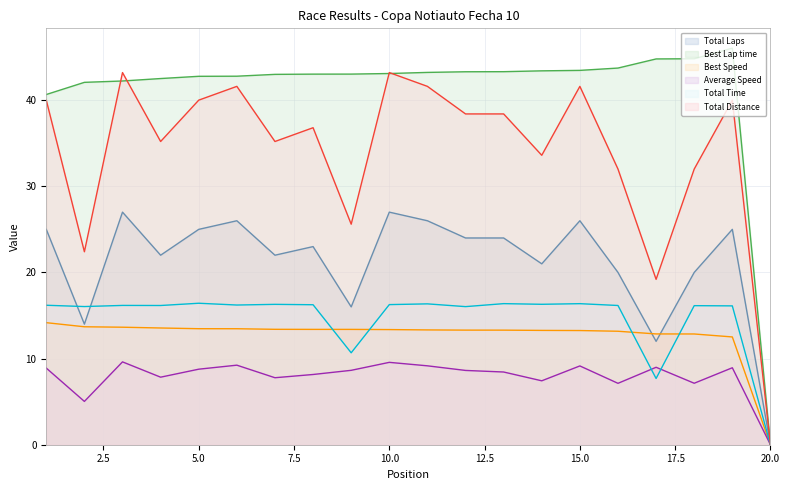

Is it true that Best Lap time equals 43.4 at 14?

True